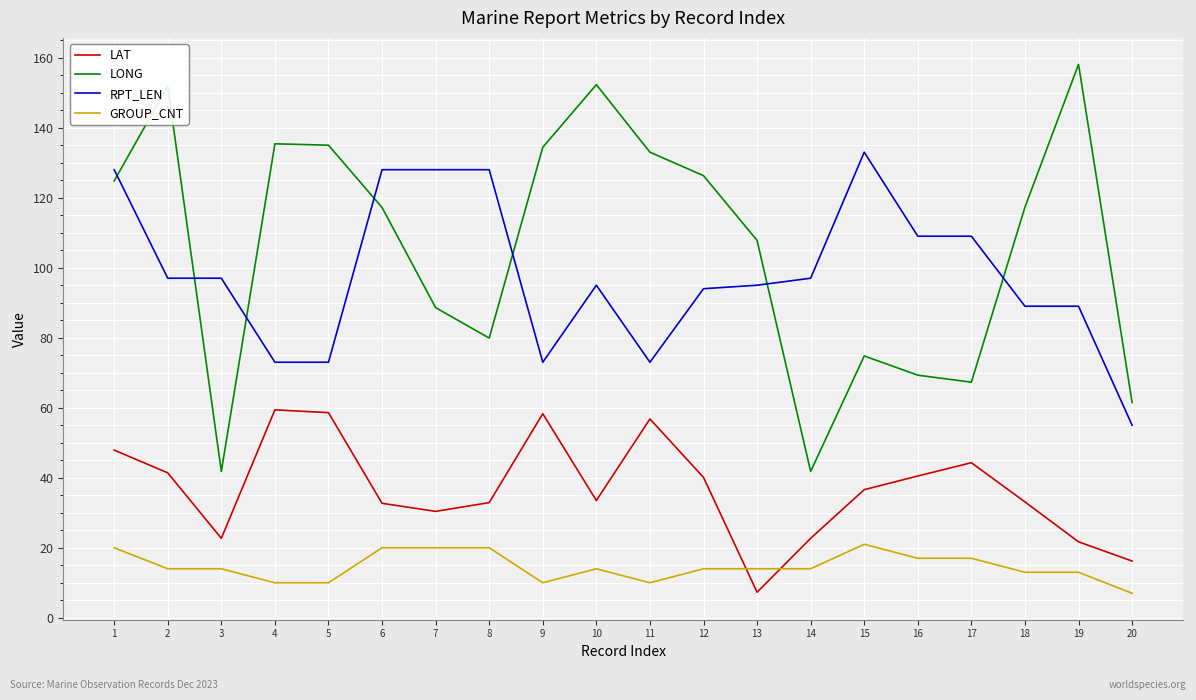

In LONG, how many points are higher than both neighbors (excluding endpoints)?

5